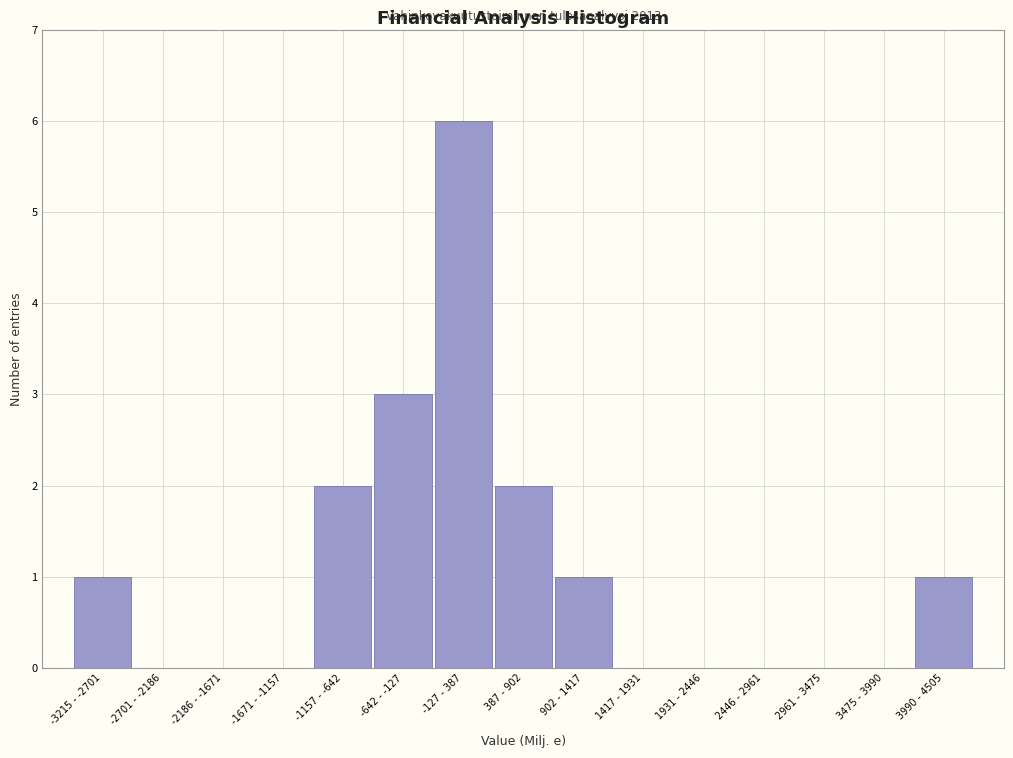

Reading left to right, transcribe all the data shown in this chart.

-3215 - -2701=1	-2701 - -2186=0	-2186 - -1671=0	-1671 - -1157=0	-1157 - -642=2	-642 - -127=3	-127 - 387=6	387 - 902=2	902 - 1417=1	1417 - 1931=0	1931 - 2446=0	2446 - 2961=0	2961 - 3475=0	3475 - 3990=0	3990 - 4505=1